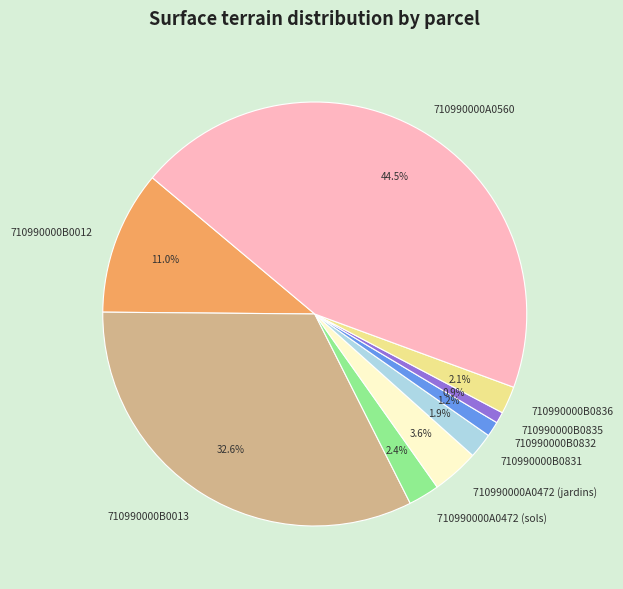

To the nearest percent, what is the combined percentage of 710990000A0560 and 710990000B0012?

55%